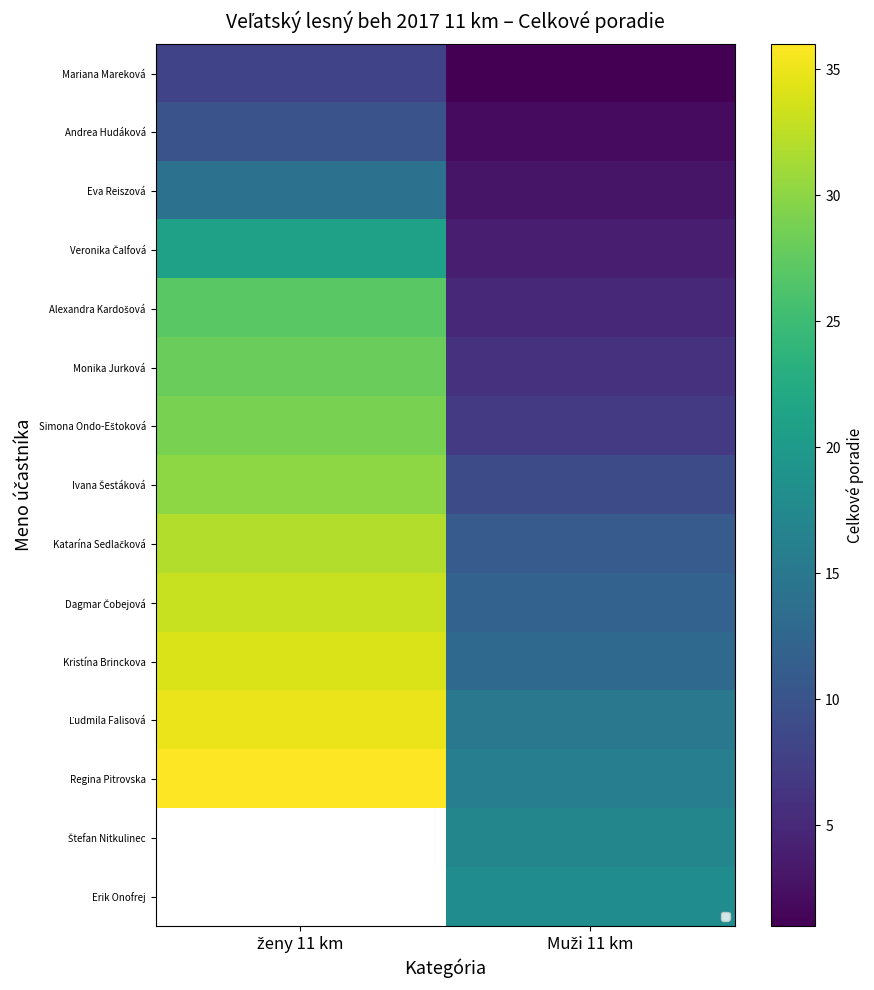

At how many categories does at least one series exceed 31?

1